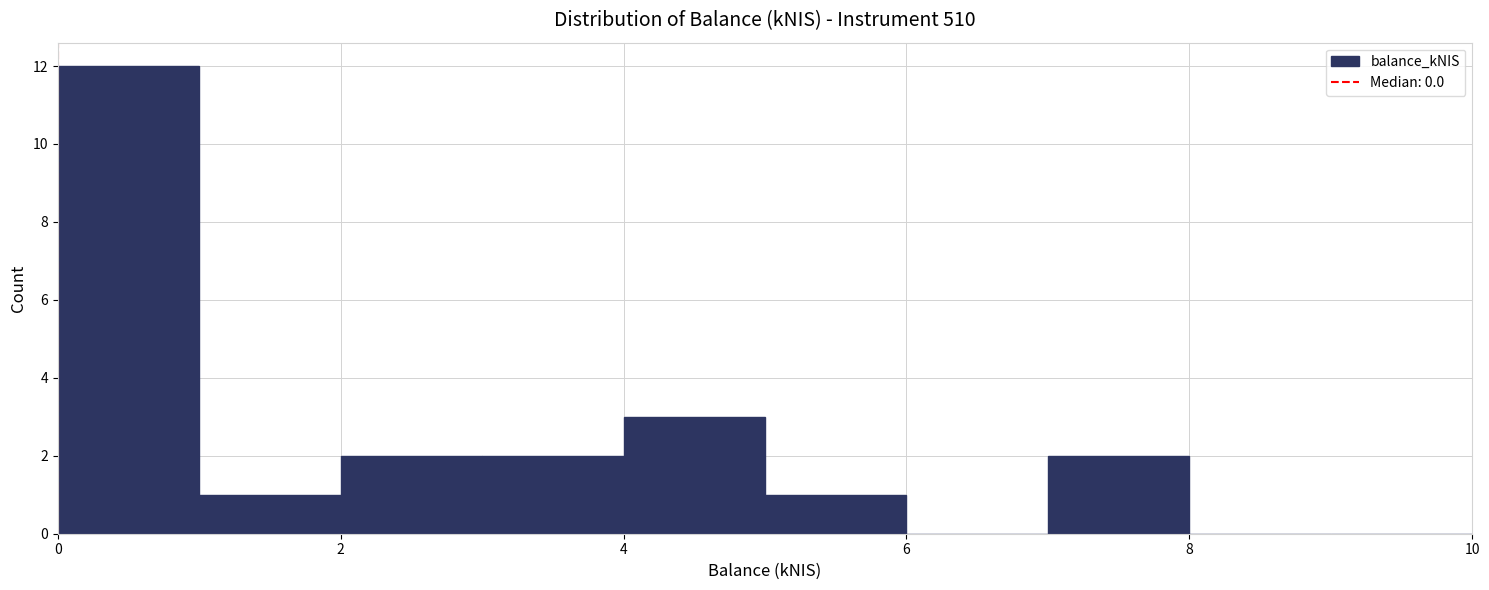

What is the height of the bar covering 1 to 2 on the x-axis? The values are not printed on the chart, so give them approximately, as read against the axis.

1